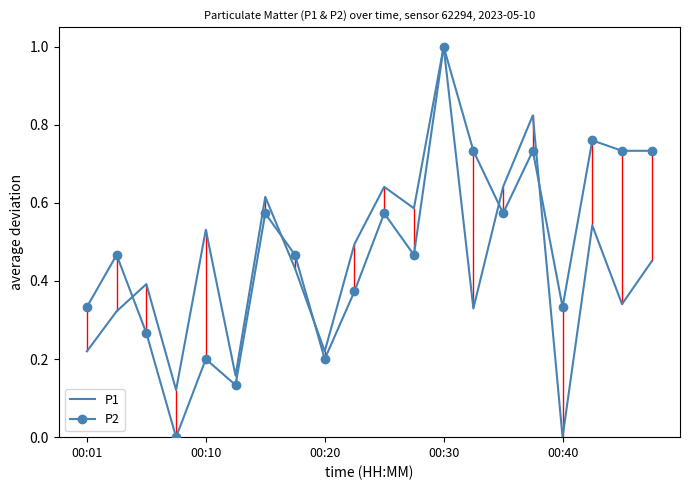

The value of P1 at 15 is 0.8. True or false?

True